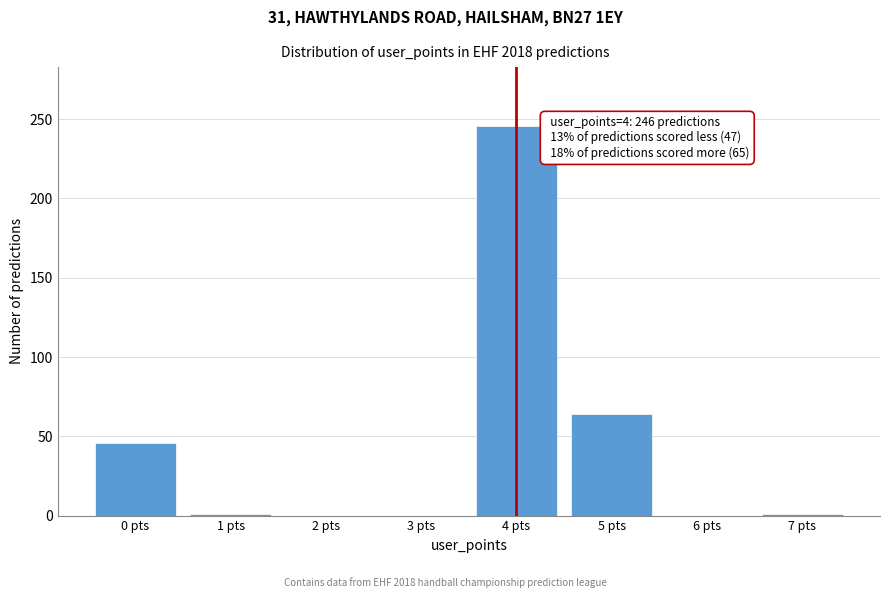

What is the change in value from 0 pts to 4 pts?

+200